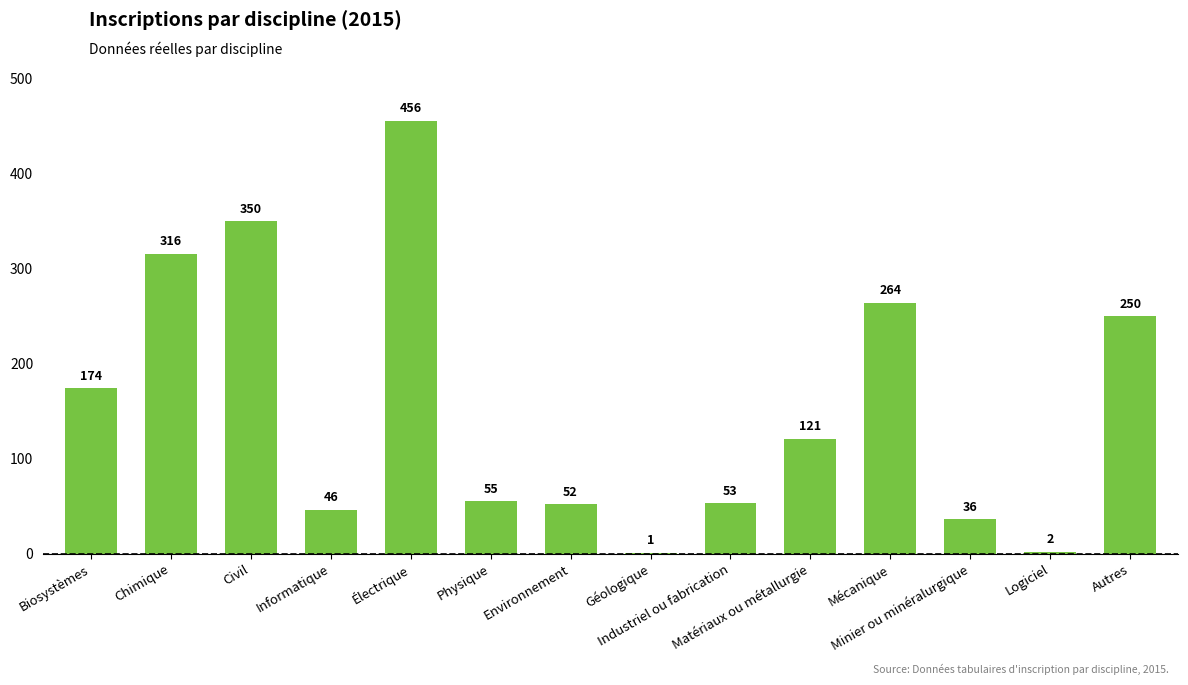

Are the bars horizontal?

No